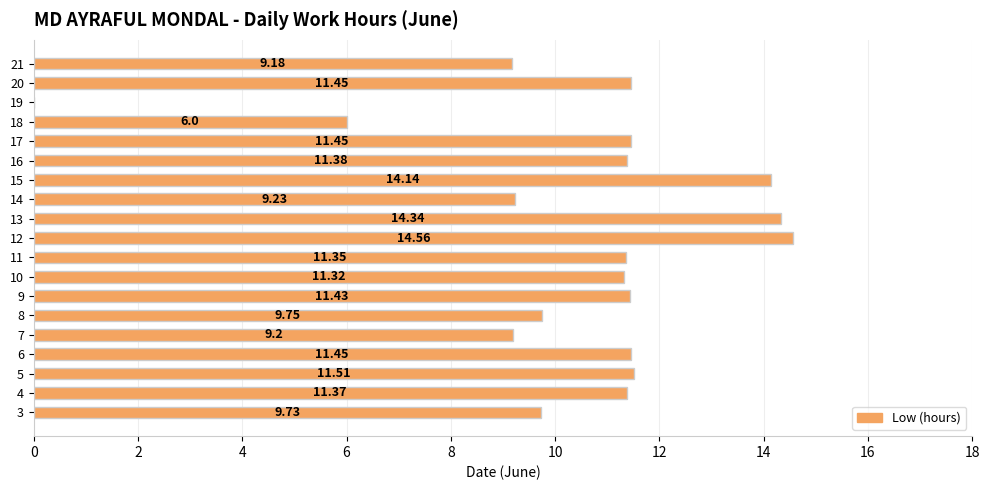

Between 13 and 14, which is larger?

13